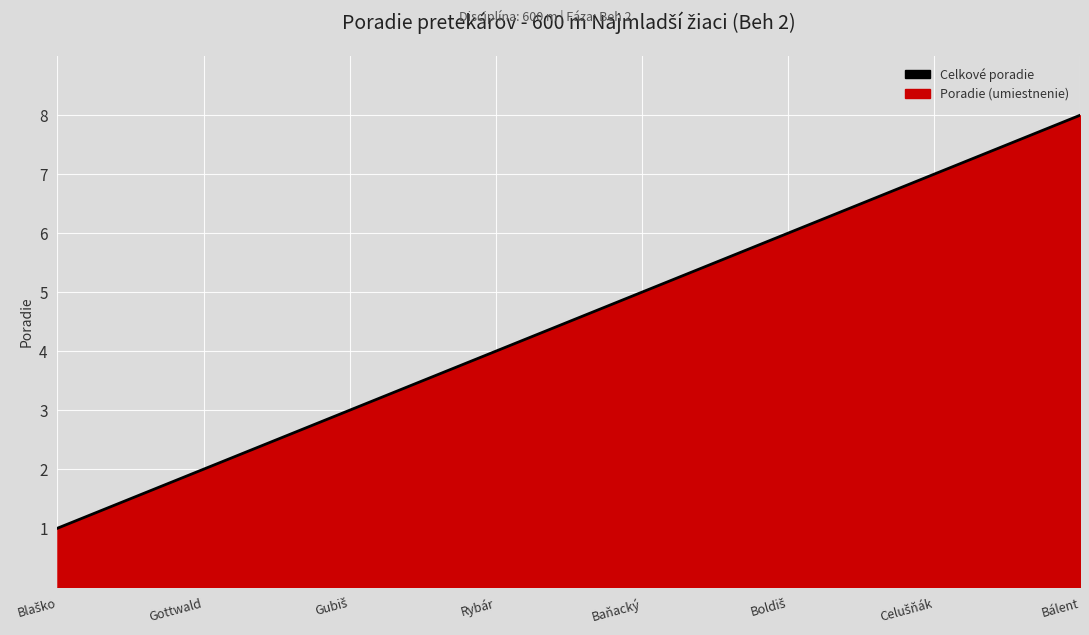

How many values are between 3 and 7?

5